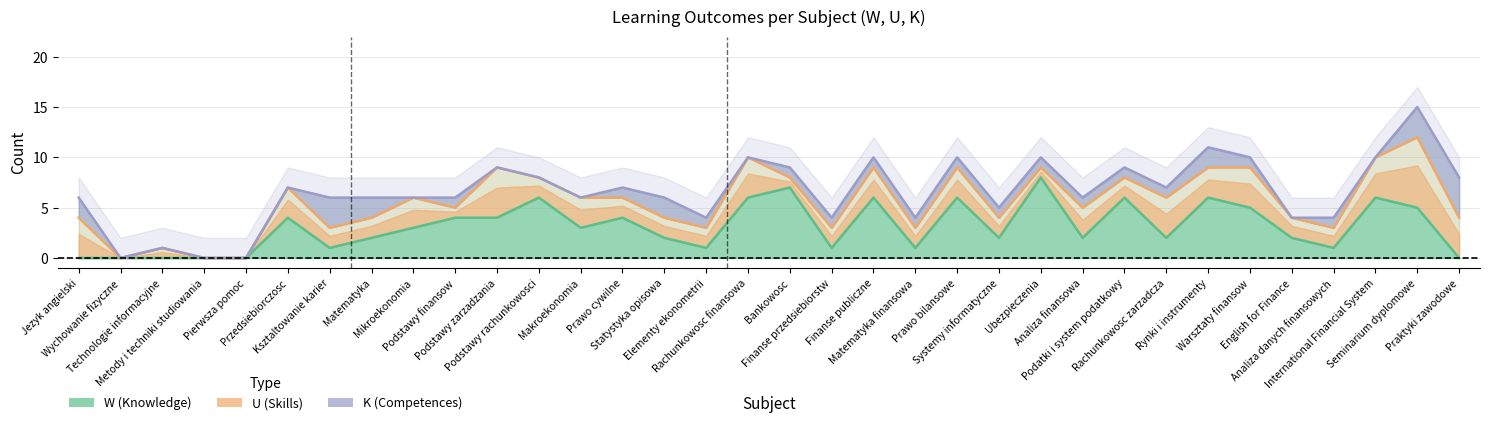

Which label corresponds to the smallest value in the chart?

W